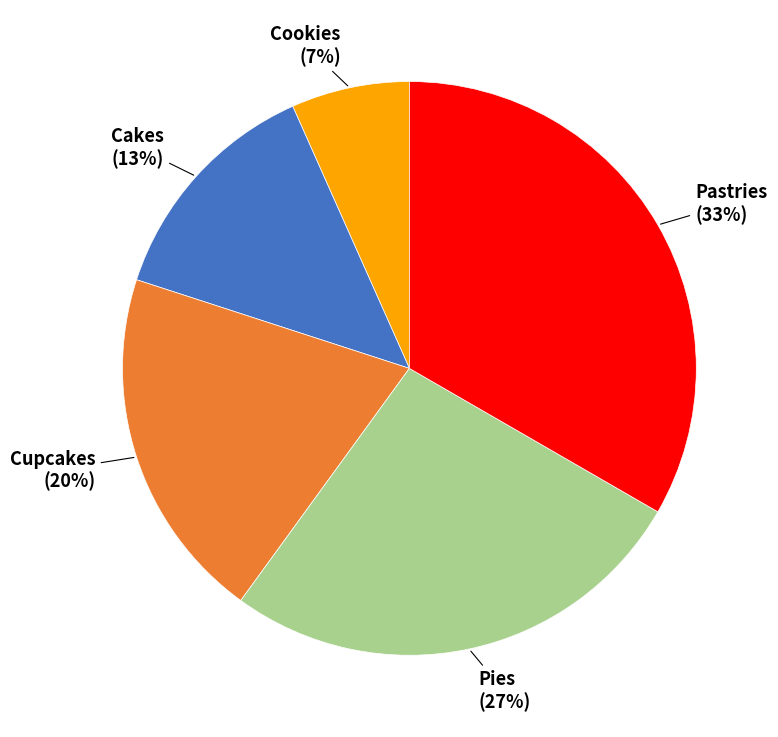

To the nearest percent, what is the combined percentage of Cakes and Cupcakes?

33%